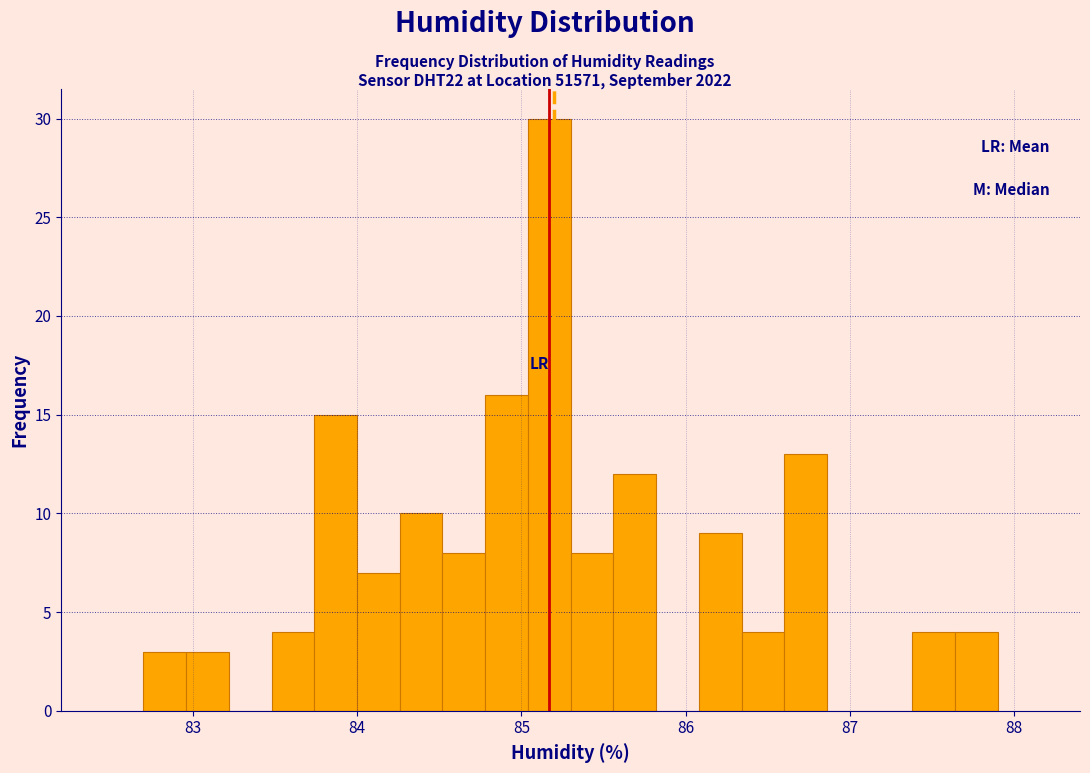

Read against the x-axis, roughly where is the centre of the tallest bar?

85.2